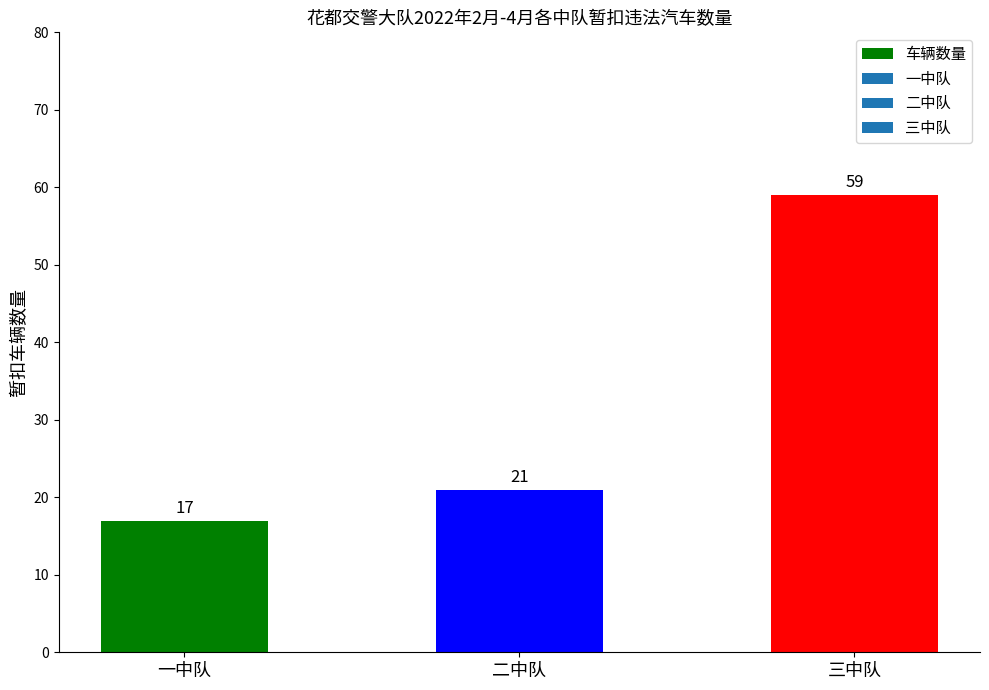

What is the minimum value shown in the chart?

17